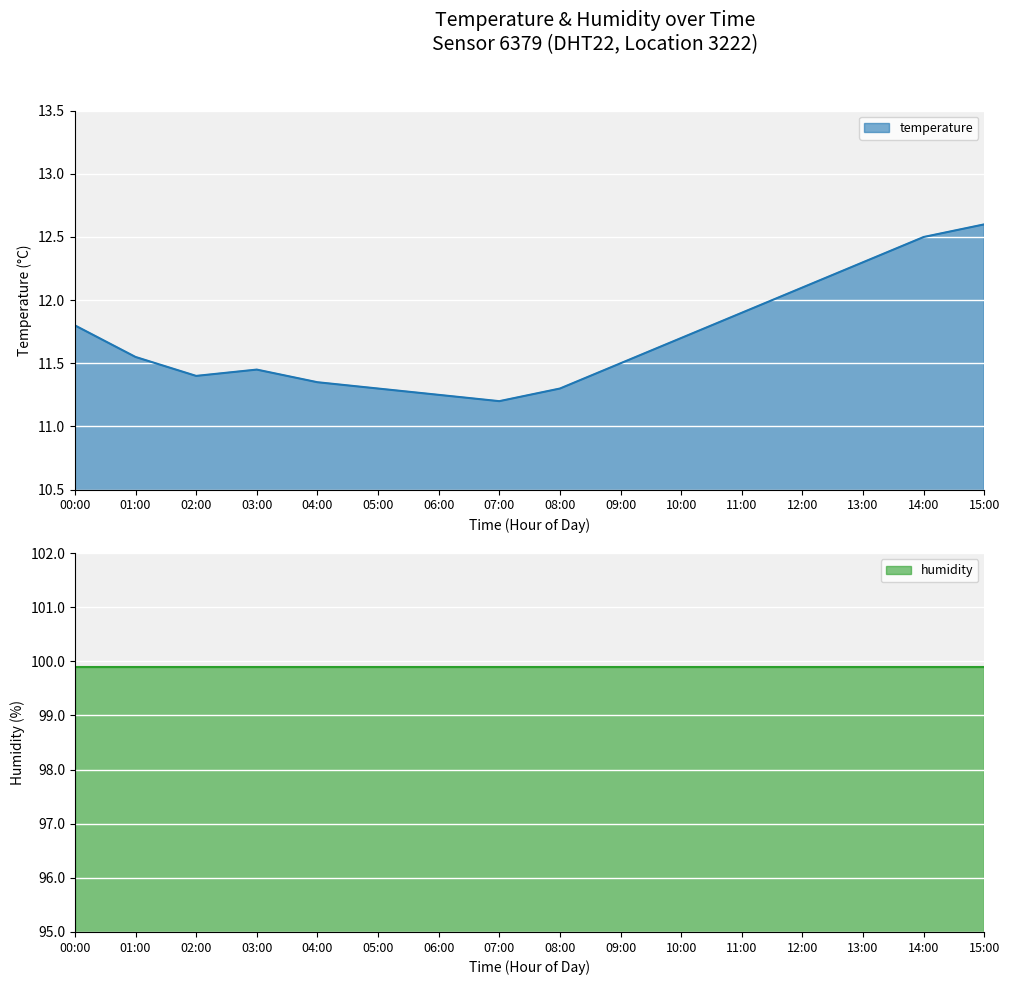

What is the minimum value shown in the chart?

11.2